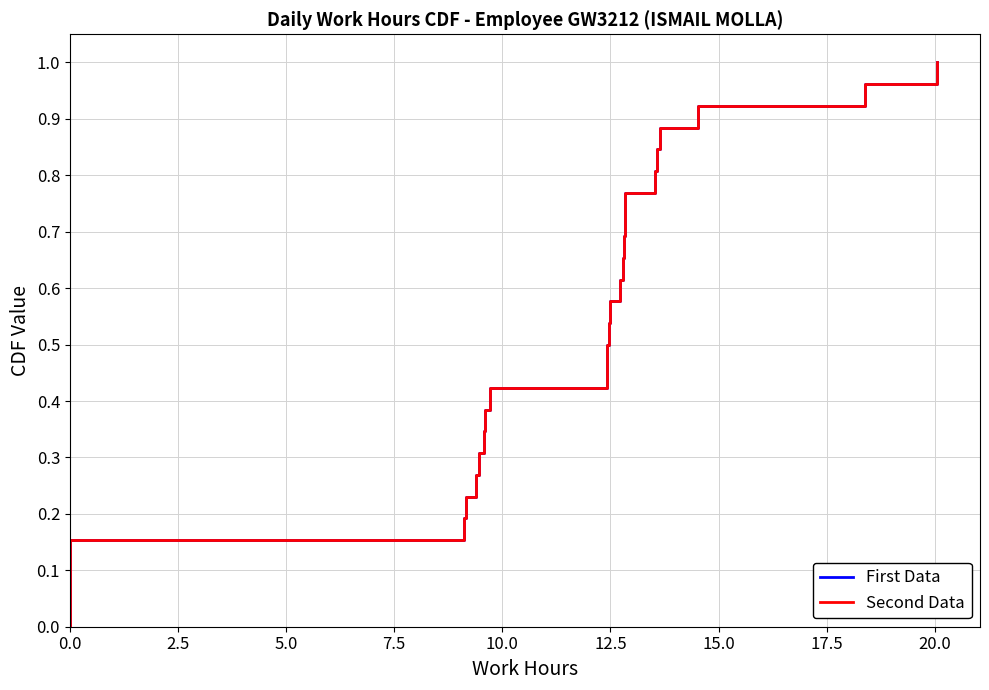

What are all the series names shown in the legend?

First Data, Second Data